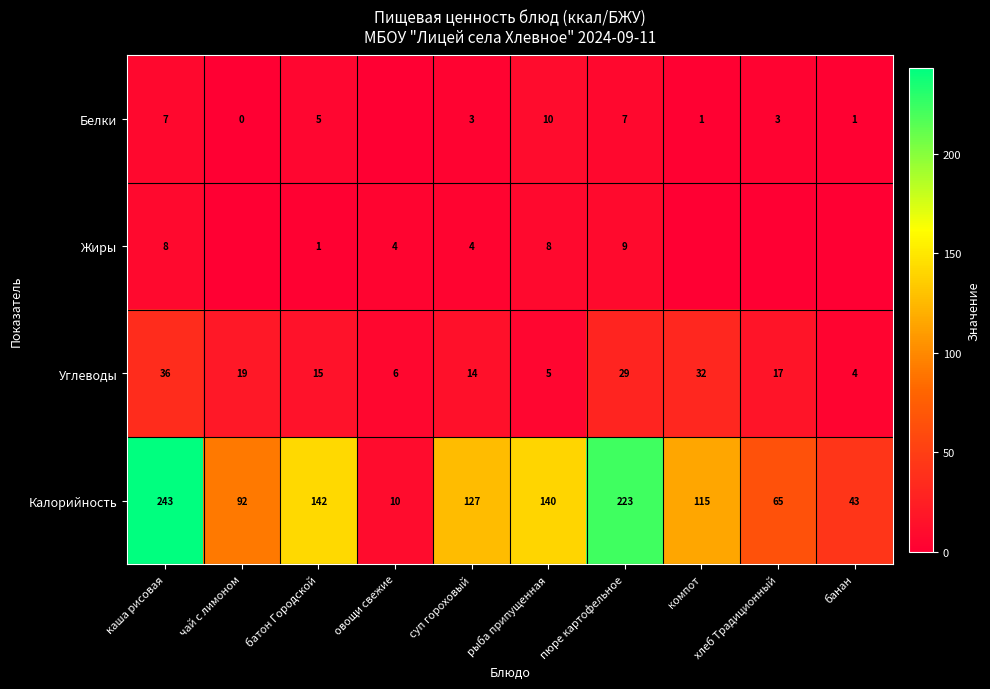

Is it true that Углеводы equals 8.5 at овощи свежие?

False